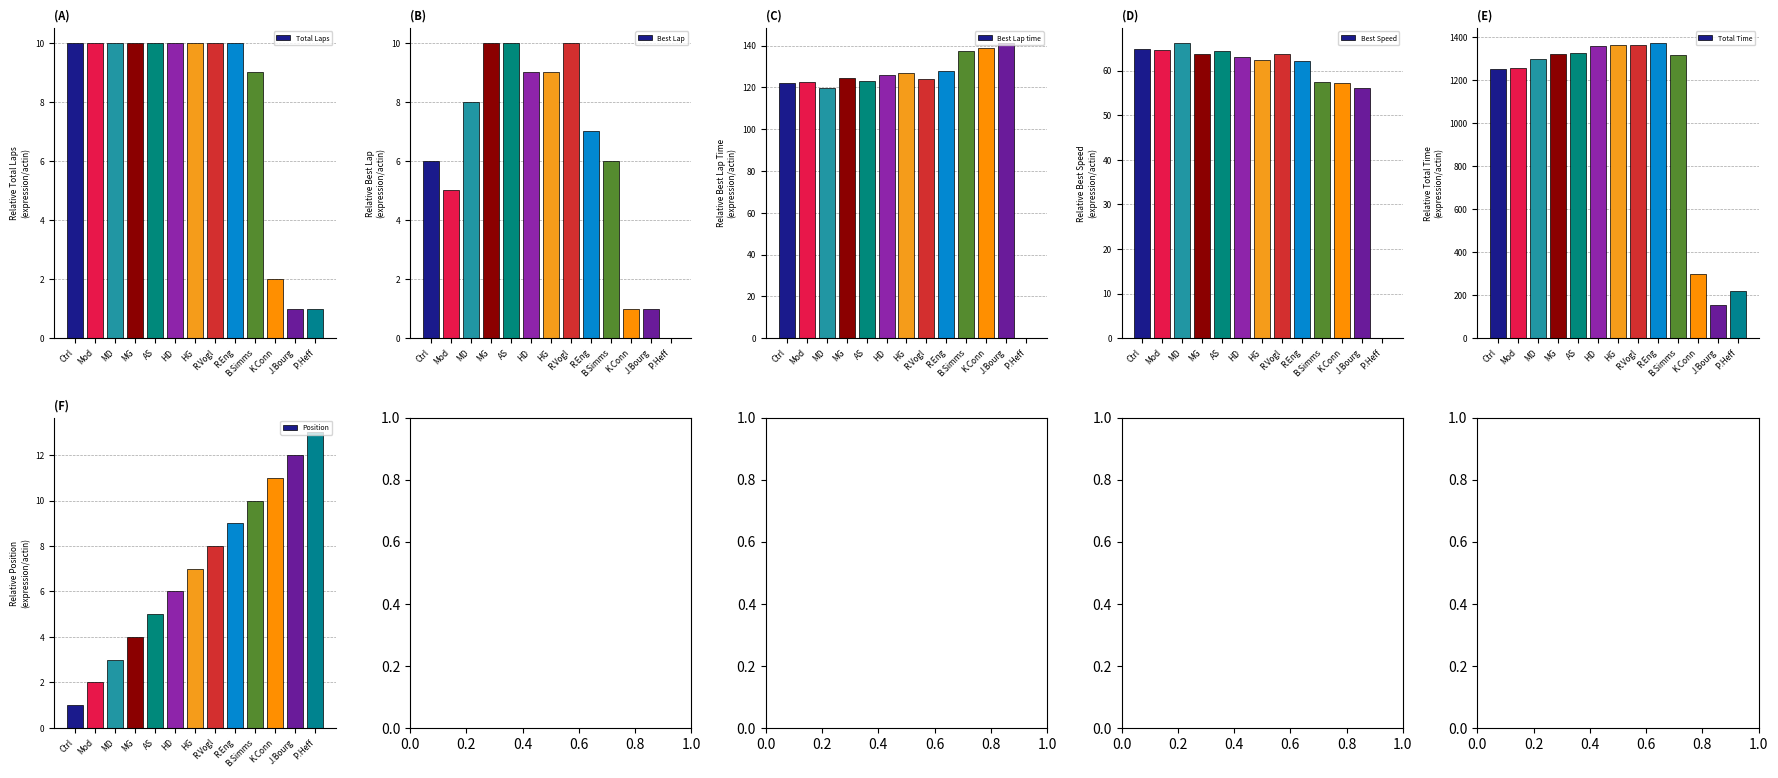

List the series in order of their peak value, highest first.

Total Time, Best Lap time, Best Speed, Position, Total Laps, Best Lap